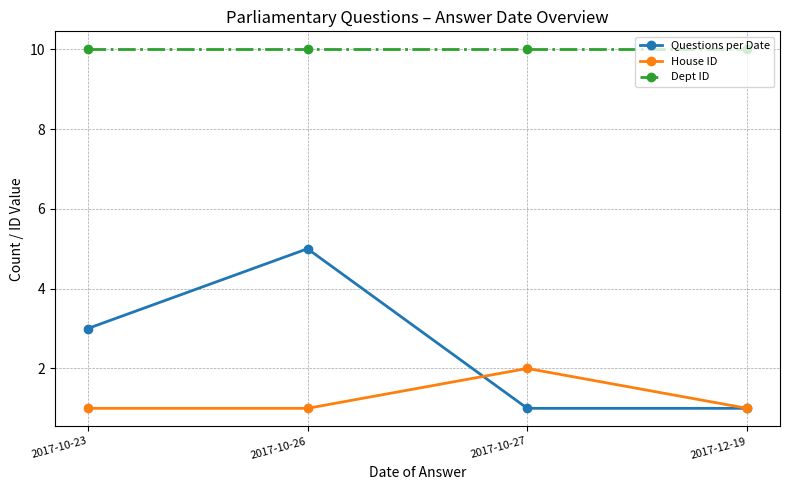

Reading left to right, what are all the values shown in this chart?

Questions per Date: 3	5	1	1
House ID: 1	1	2	1
Dept ID: 10	10	10	10